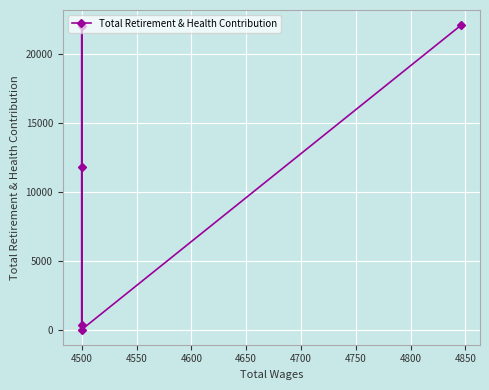

The chart shows a value of 11791 at 4500. True or false?

True